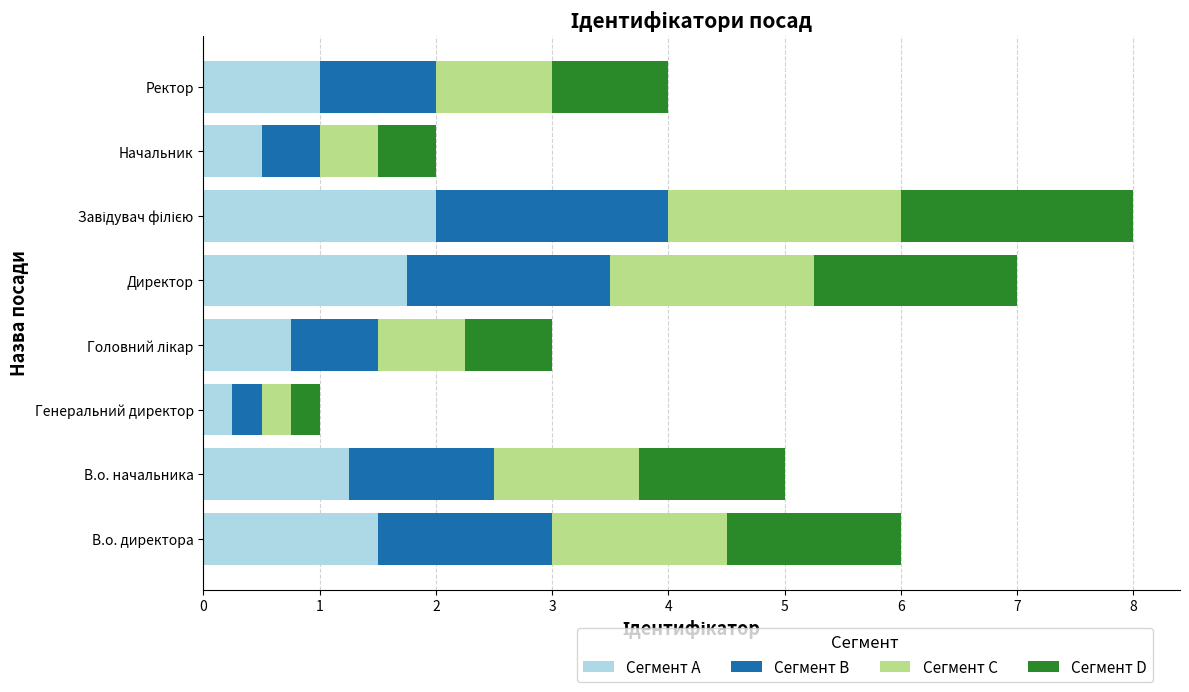

The value of Сегмент A at Ректор is 0.4. True or false?

False